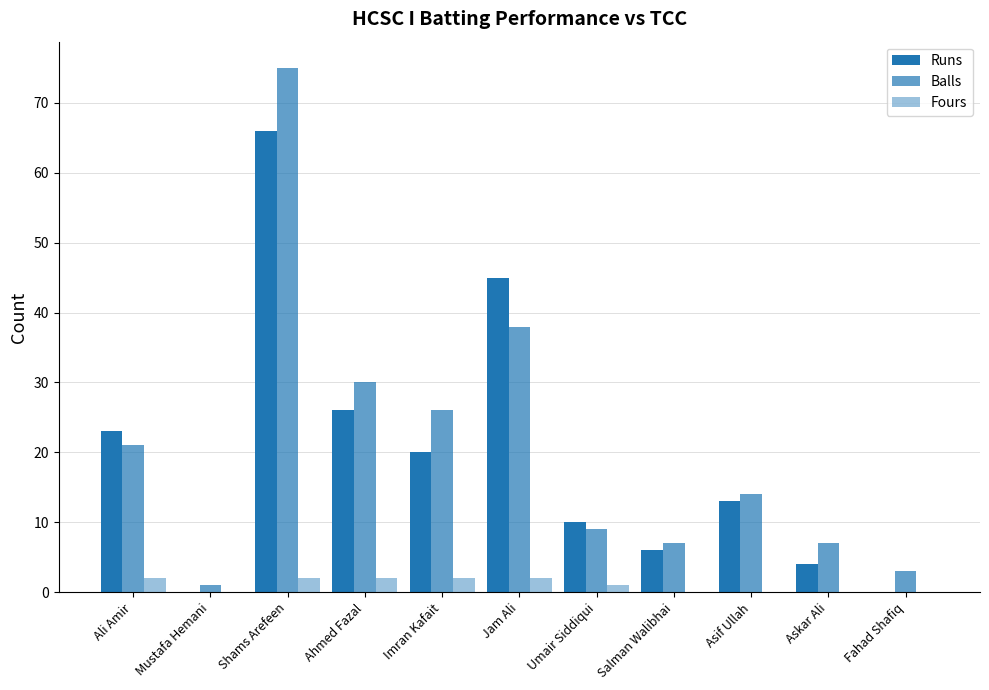

How many series are shown in this chart?

3